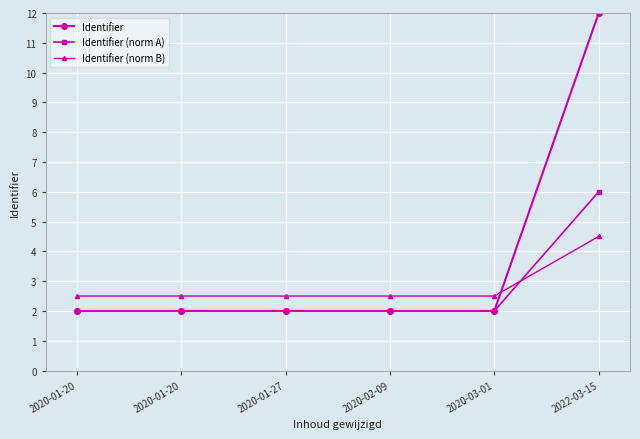

What is the minimum value for Identifier (norm B)?

2.5